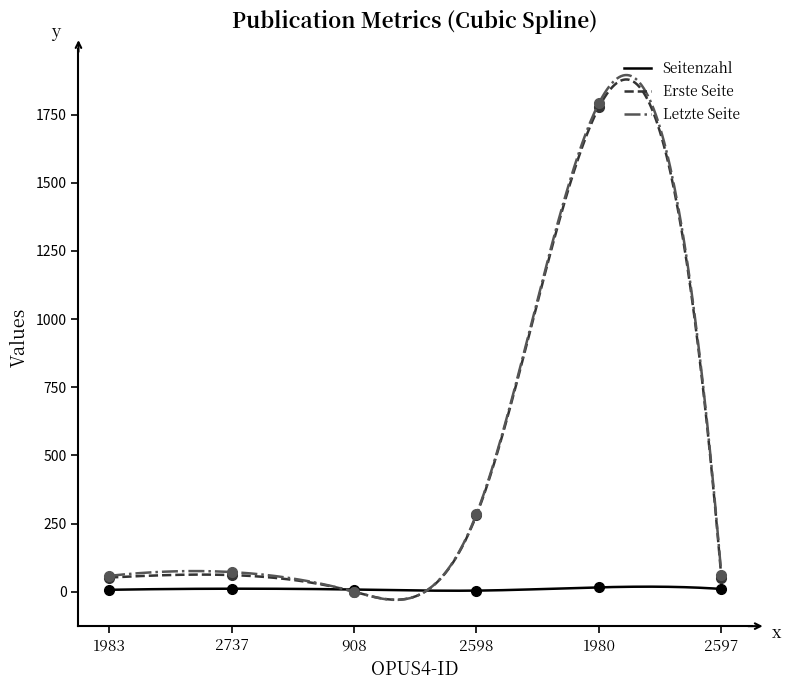

Is the value of Letzte Seite at 1980 greater than the value of Erste Seite at 2737?

Yes